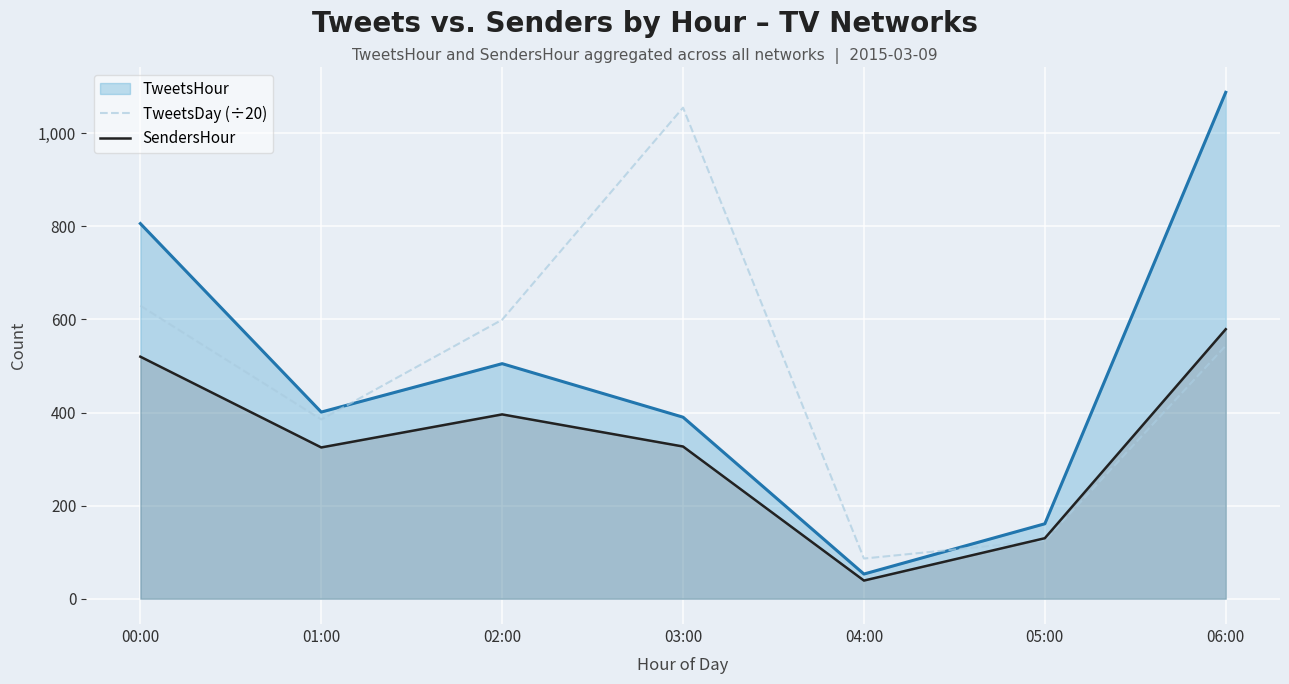

Which label corresponds to the largest value in the chart?

06:00